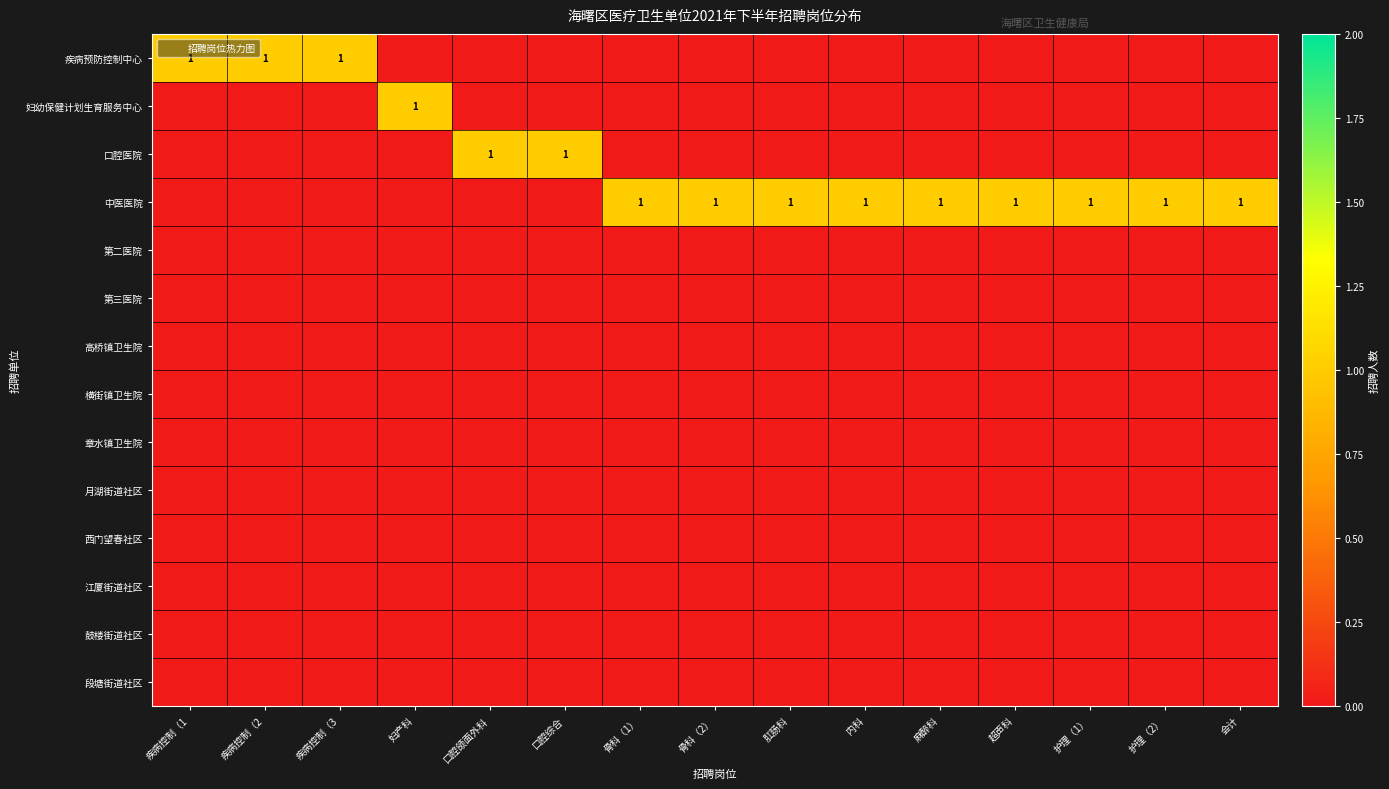

What is the difference between the maximum and second lowest values in the 疾病预防控制中心 series?

1